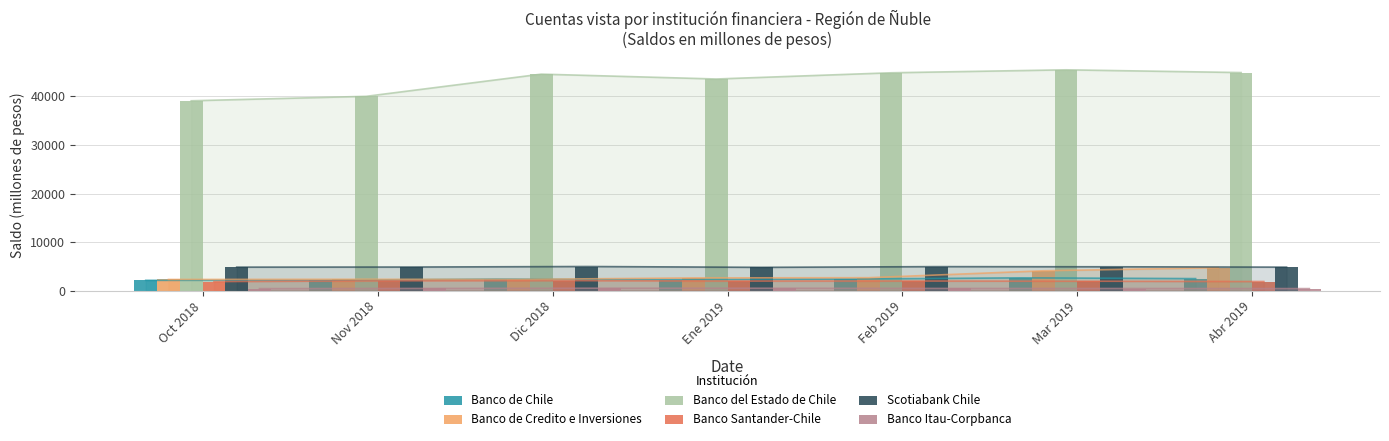

What is the lowest value of the Banco Itau-Corpbanca series?

414.3